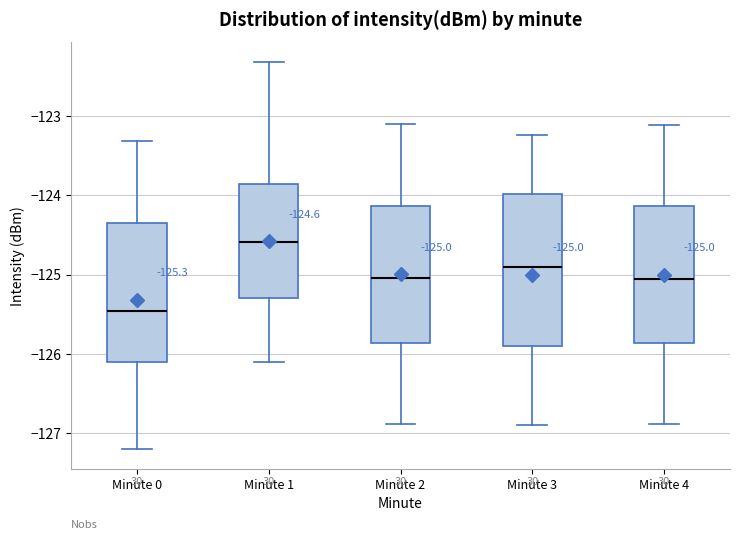

Which box is the tallest, from its lower edge to its upper edge?

Minute 3